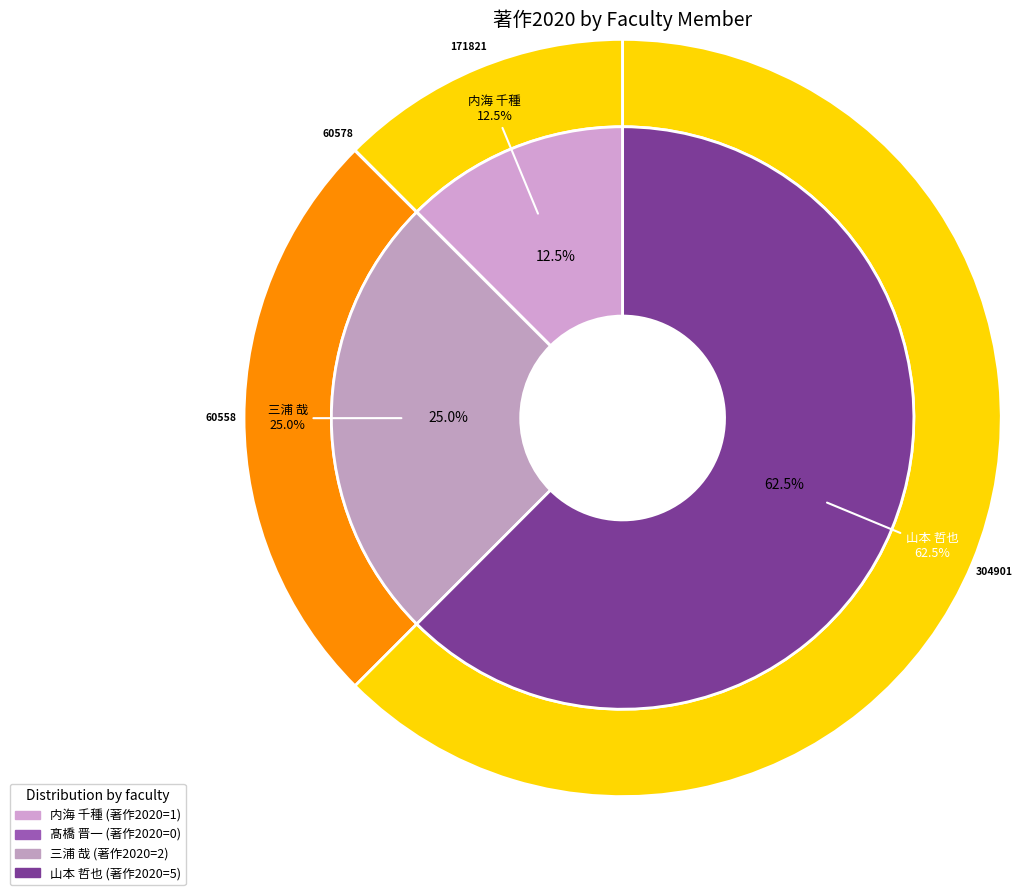

To the nearest percent, what percentage of the pie is 山本 哲也?

62%